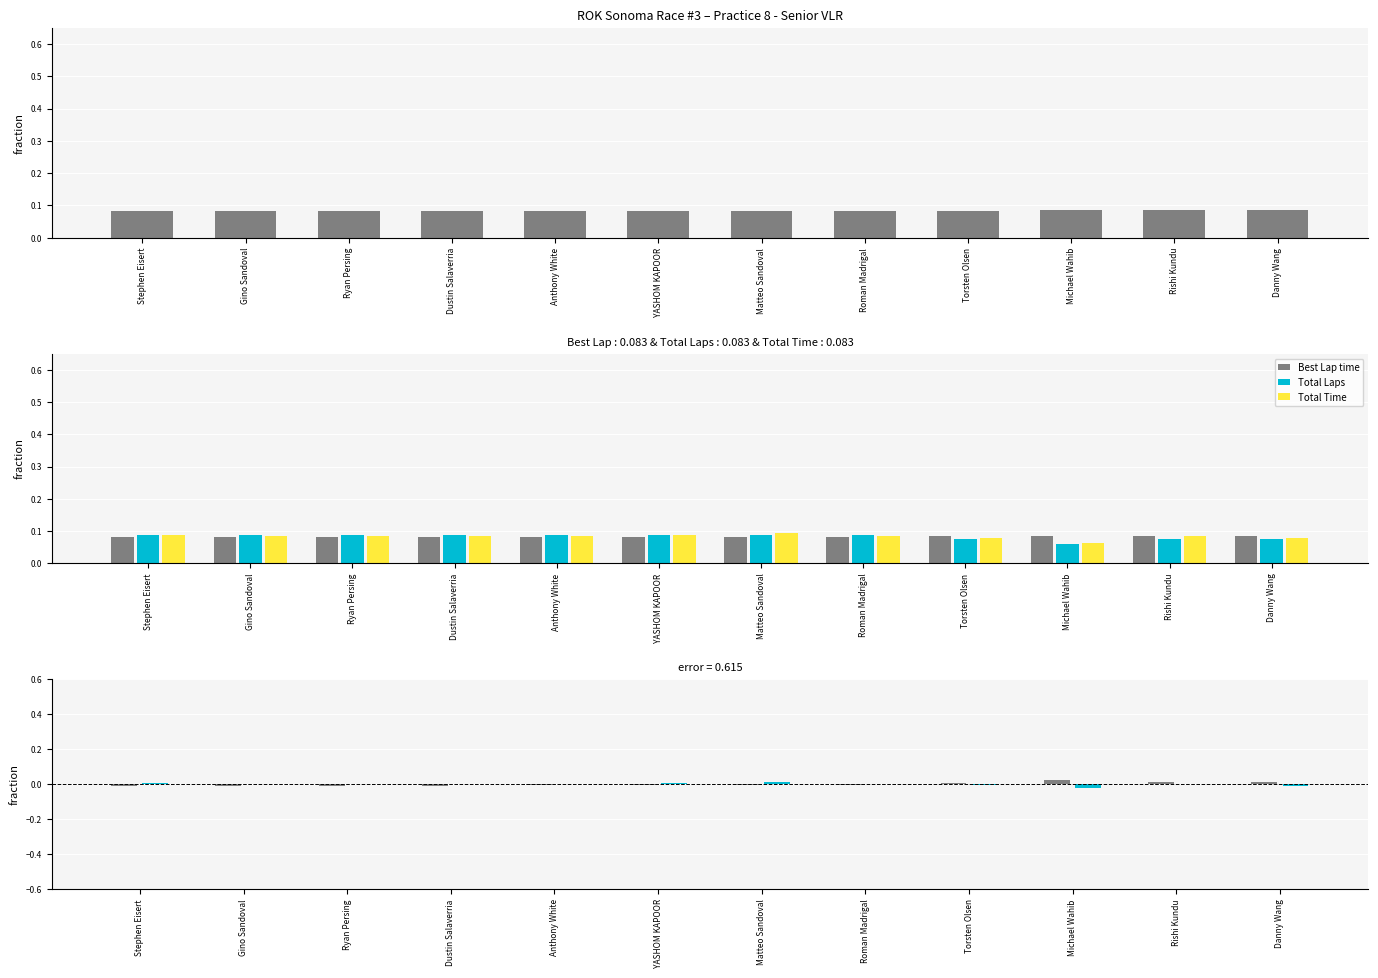

The Total Time series shows 0.1 at Anthony White. True or false?

True